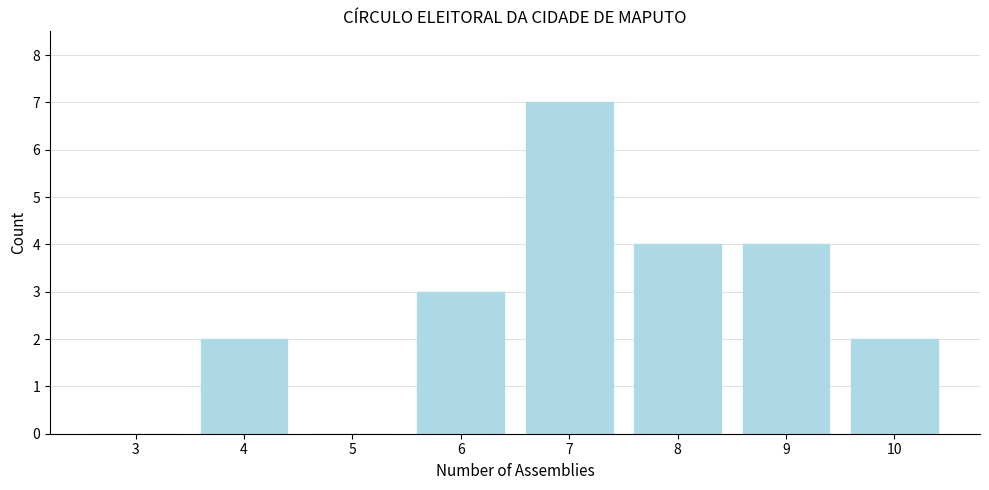

Reading left to right, list all the values displayed in this chart.

3=0	4=2	5=0	6=3	7=7	8=4	9=4	10=2